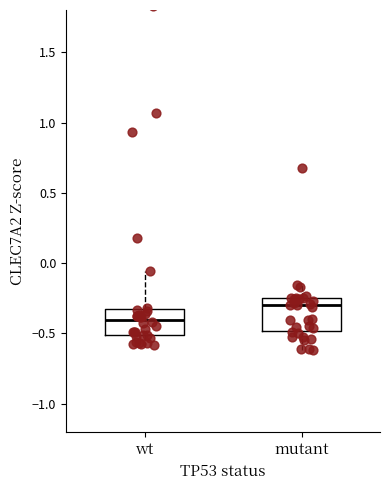

Reading left to right, transcribe this box plot: for each box, give where its median line is, the range the box spans, and where its two whiskers end, as read against the y-axis. The values are not printed on the chart, so give them approximately, as read against the axis.

wt: median -0.40, box -0.50 to -0.30, whiskers -0.60 to -0.05
mutant: median -0.30, box -0.50 to -0.25, whiskers -0.60 to -0.15